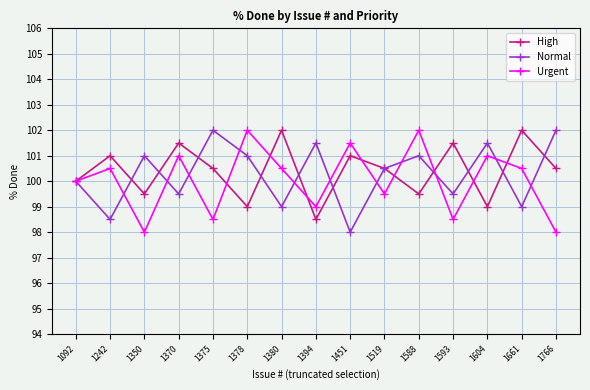

Between 1370 and 1519, which series saw the biggest shift?

Urgent